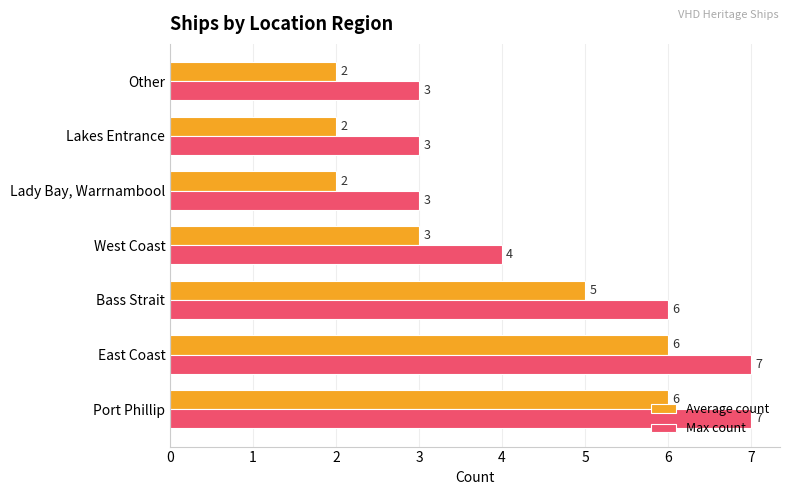

What is the total value across all series at Bass Strait?

11